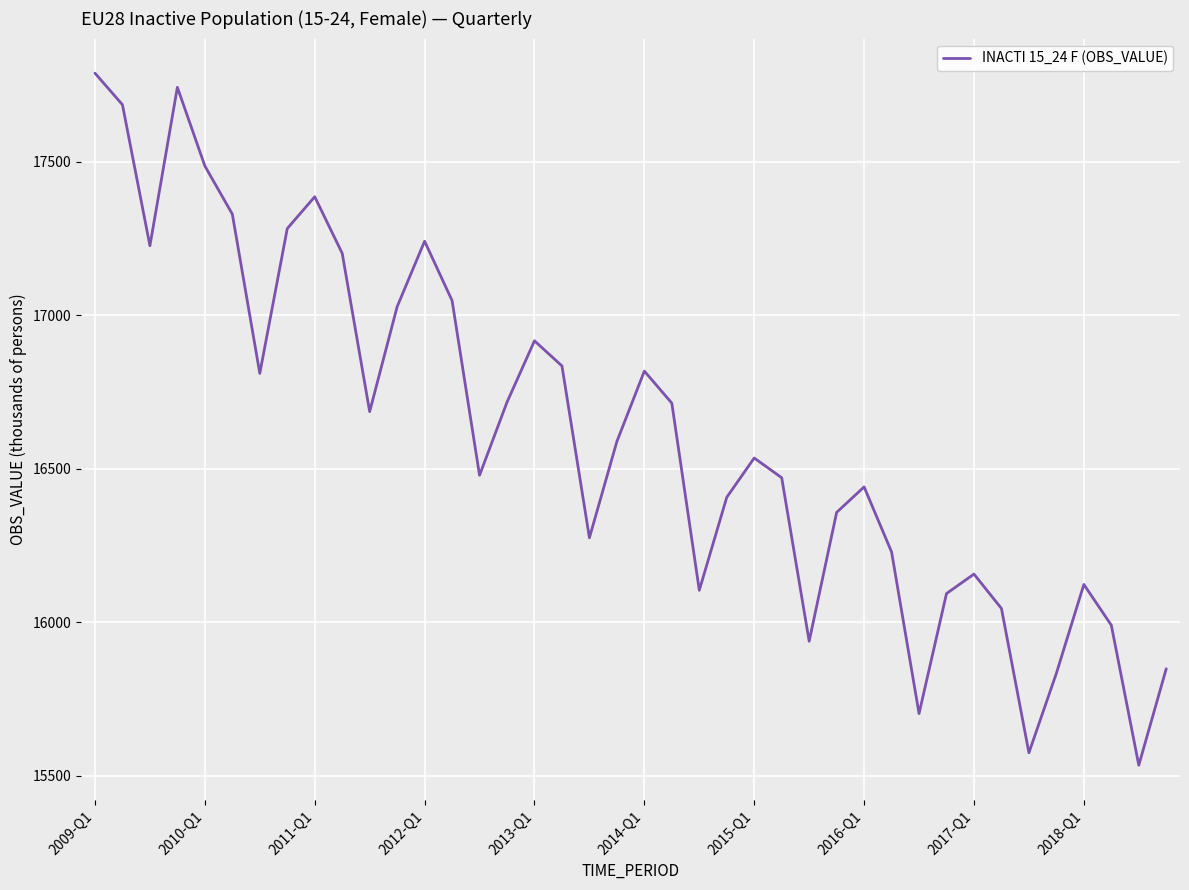

What is the difference between the second highest and minimum values?

2208.3